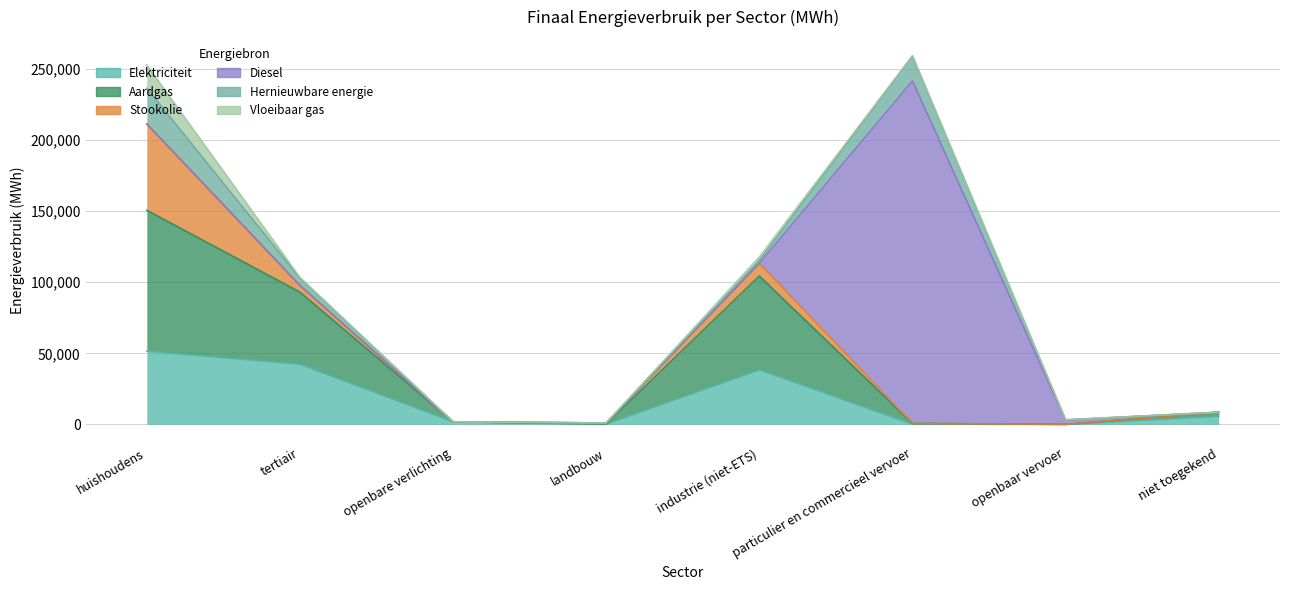

How many intersections are there between Diesel and Hernieuwbare energie?

1